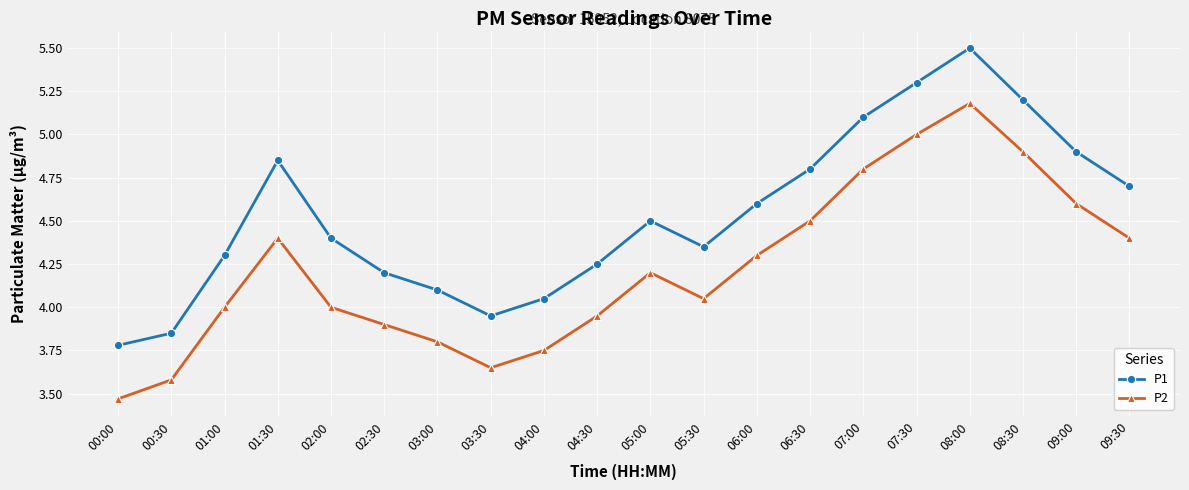

Rank the series by their average value, from lowest to highest.

P2, P1